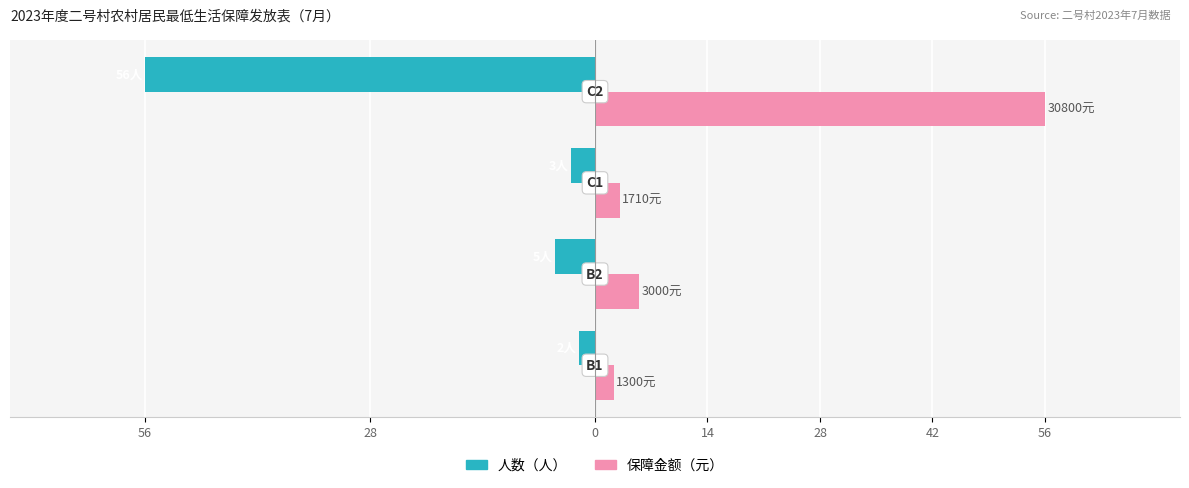

What are all the series names shown in the legend?

人数（人）, 保障金额（元）